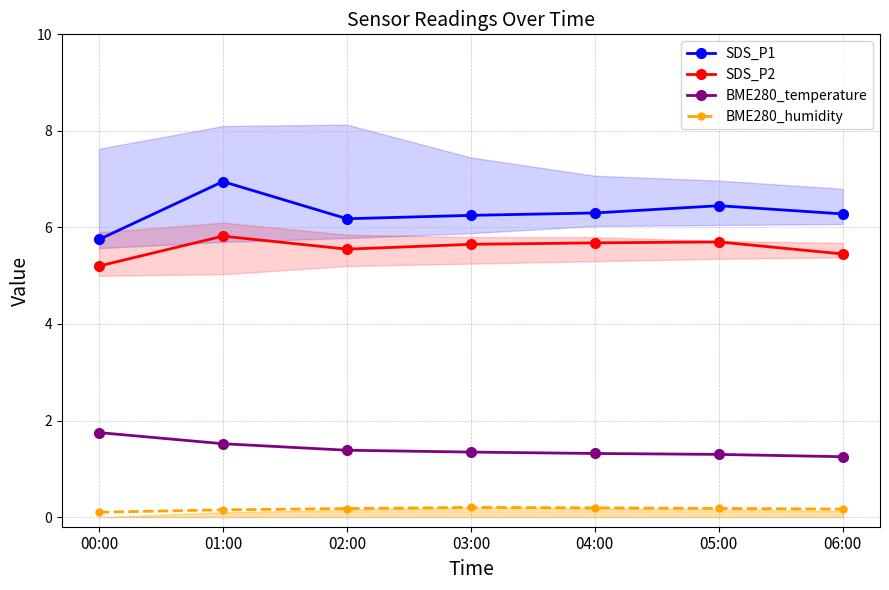

What is the sum of all SDS_P1 values?

44.2